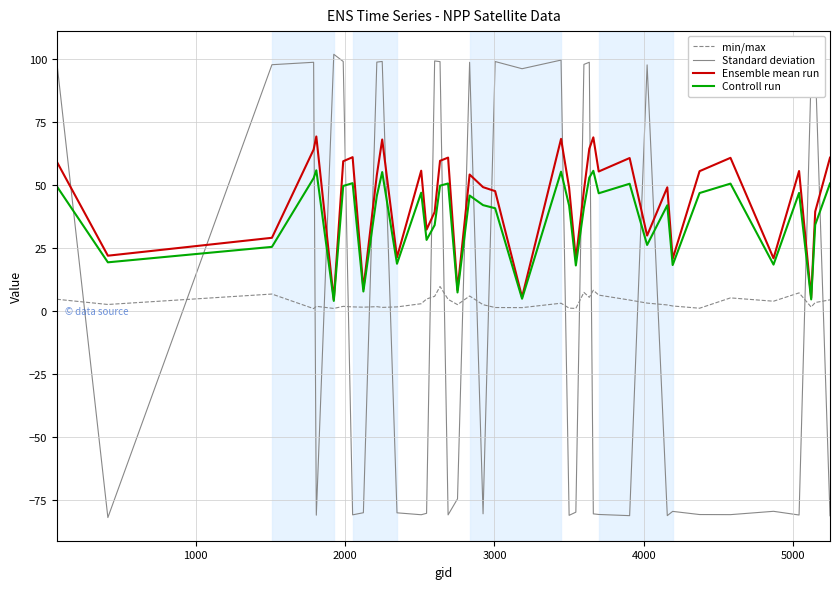

Which series has the largest range (max minus min)?

Standard deviation